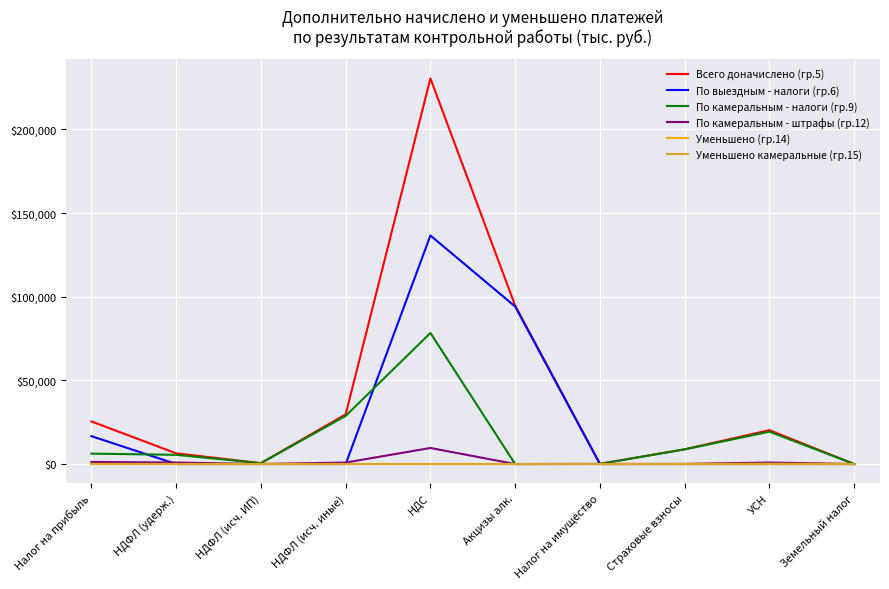

The value of Всего доначислено (гр.5) at НДС is 358212. True or false?

False